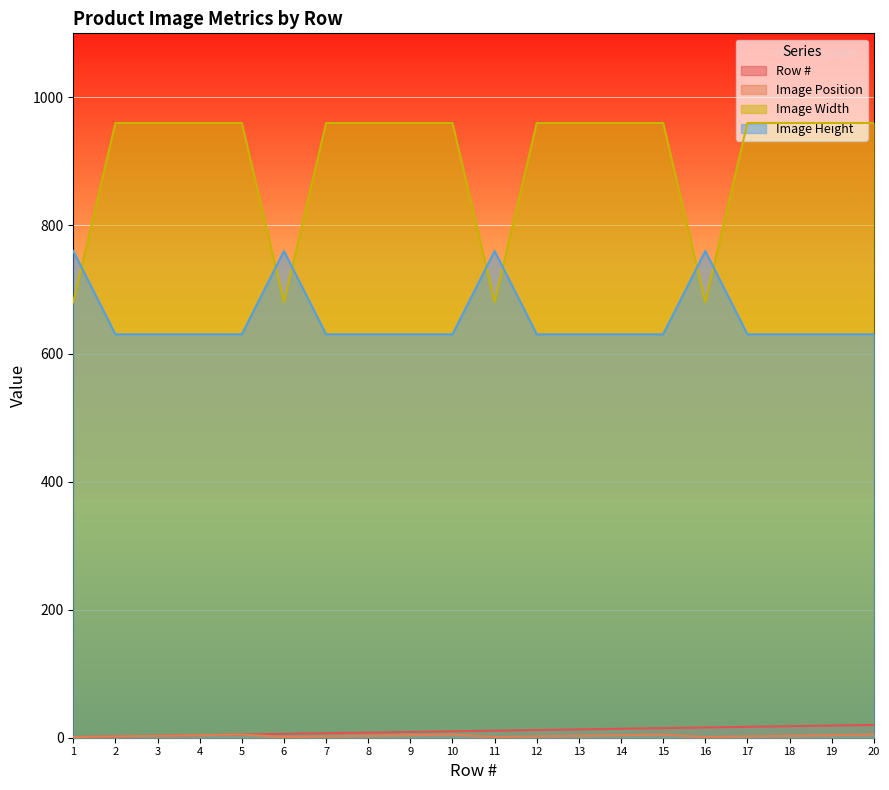

Reading left to right, what are all the values shown in this chart?

Row #: 1=1	2=2	3=3	4=4	5=5	6=6	7=7	8=8	9=9	10=10	11=11	12=12	13=13	14=14	15=15	16=16	17=17	18=18	19=19	20=20
Image Position: 1=1	2=2	3=3	4=4	5=5	6=1	7=2	8=3	9=4	10=5	11=1	12=2	13=3	14=4	15=5	16=1	17=2	18=3	19=4	20=5
Image Width: 1=680	2=960	3=960	4=960	5=960	6=680	7=960	8=960	9=960	10=960	11=680	12=960	13=960	14=960	15=960	16=680	17=960	18=960	19=960	20=960
Image Height: 1=760	2=630	3=630	4=630	5=630	6=760	7=630	8=630	9=630	10=630	11=760	12=630	13=630	14=630	15=630	16=760	17=630	18=630	19=630	20=630